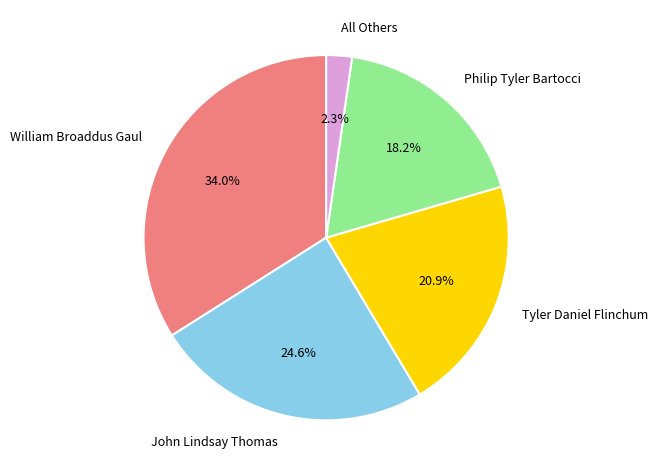

To the nearest percent, what portion does John Lindsay Thomas represent?

25%